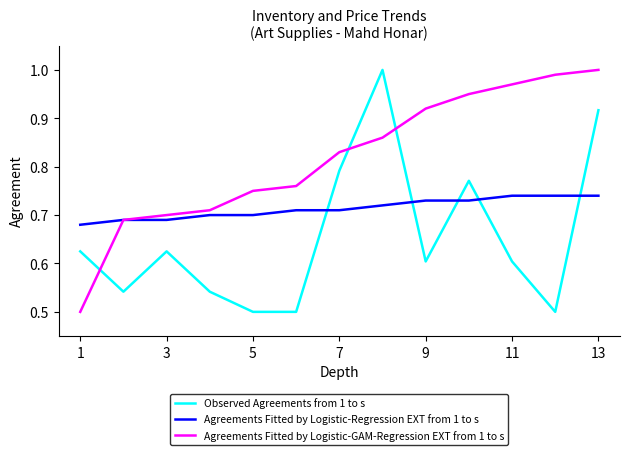

Rank the series by their average value, from lowest to highest.

Observed Agreements from 1 to s, Agreements Fitted by Logistic-Regression EXT from 1 to s, Agreements Fitted by Logistic-GAM-Regression EXT from 1 to s